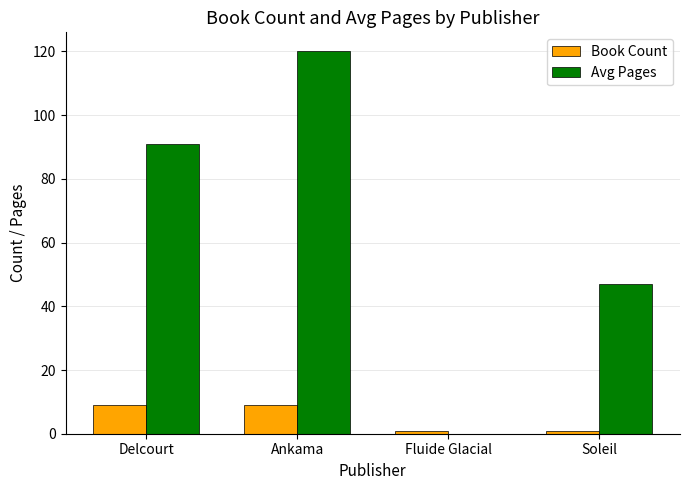

True or false: Avg Pages has a value of 91 at Delcourt.

True